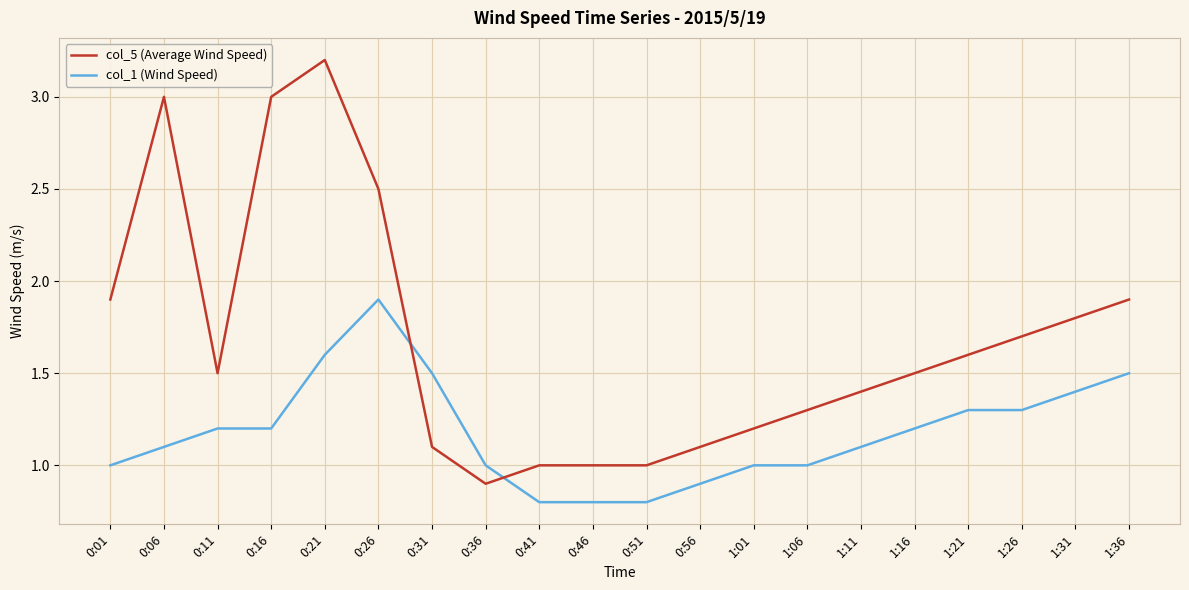

List the series in order of their peak value, lowest first.

col_1 (Wind Speed), col_5 (Average Wind Speed)